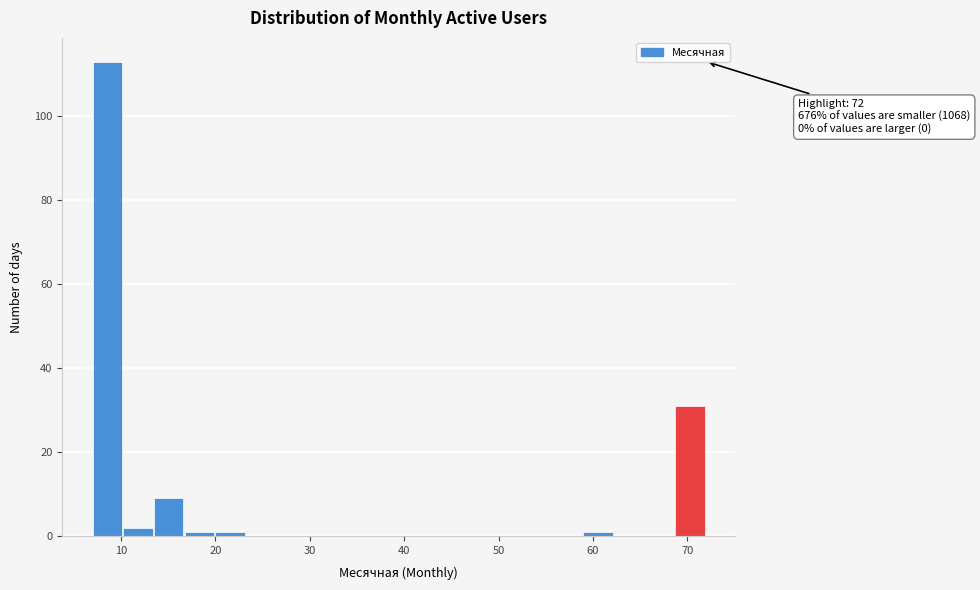

Read against the x-axis, roughly where is the centre of the tallest bar?

9